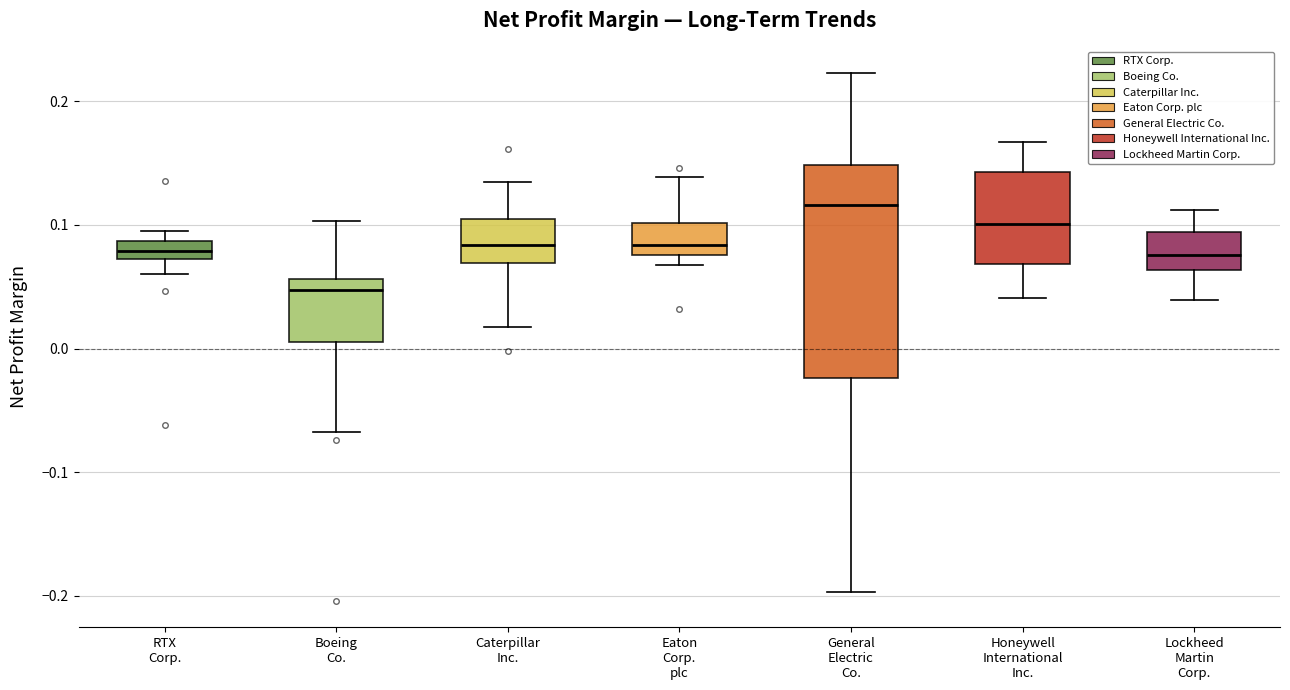

Comparing the boxes themselves (not the whiskers), which one is the tallest?

General Electric Co.